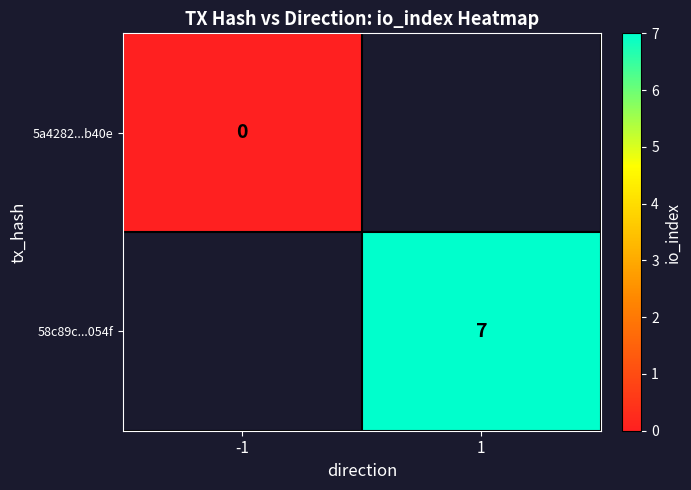

How many data points does each series have?

2